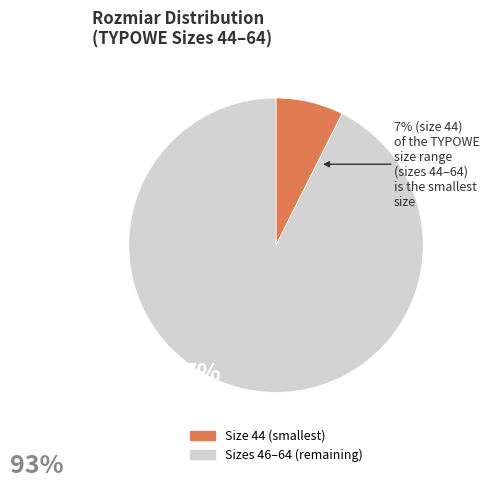

The Sizes 46–64 (remaining) slice represents 93% of the pie. True or false?

True